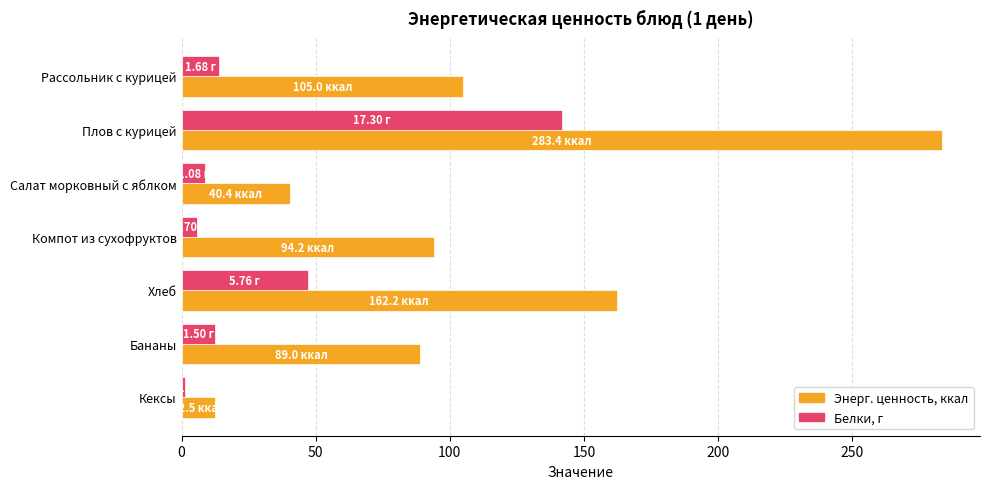

What is the difference between the highest and lowest values at Бананы?

76.7